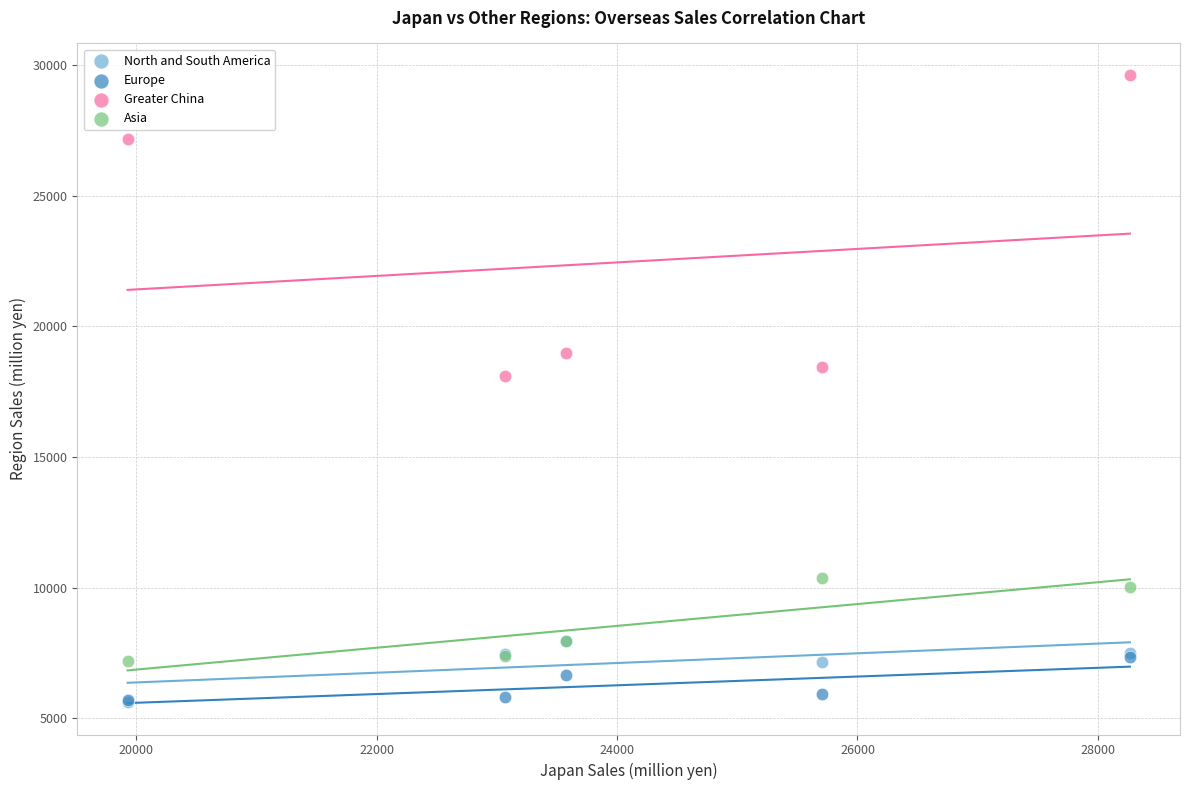

Across all series, what Y value is closest to 17610?

18109